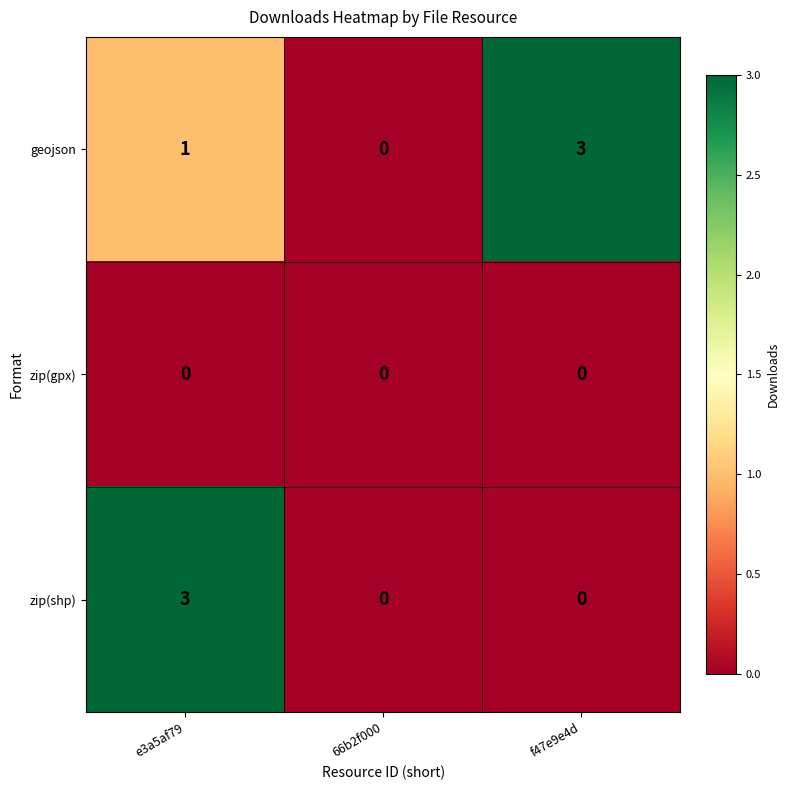

What is the difference between the highest and lowest values at e3a5af79?

3